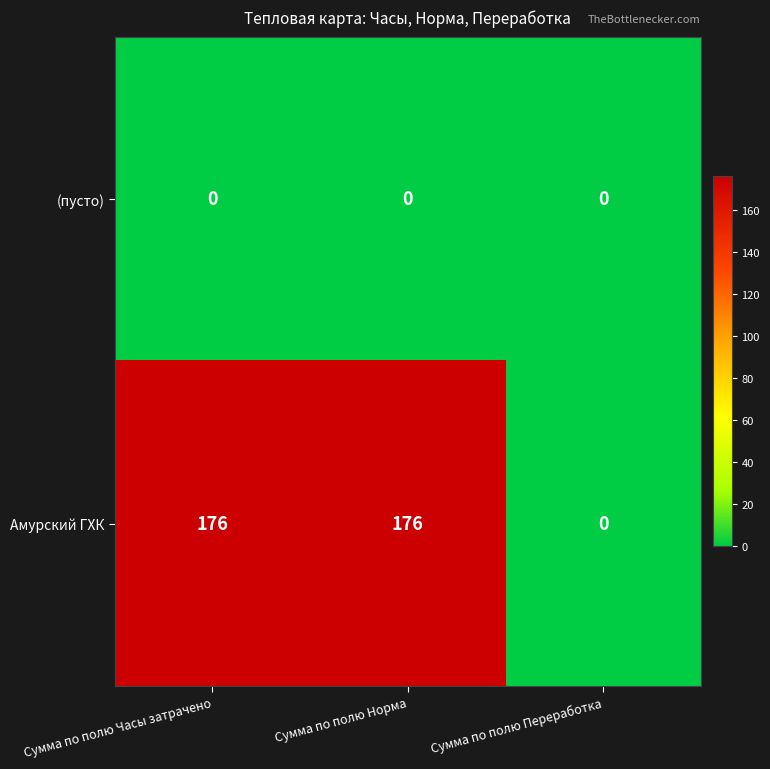

What is the total value across all series at Сумма по полю Норма?

176